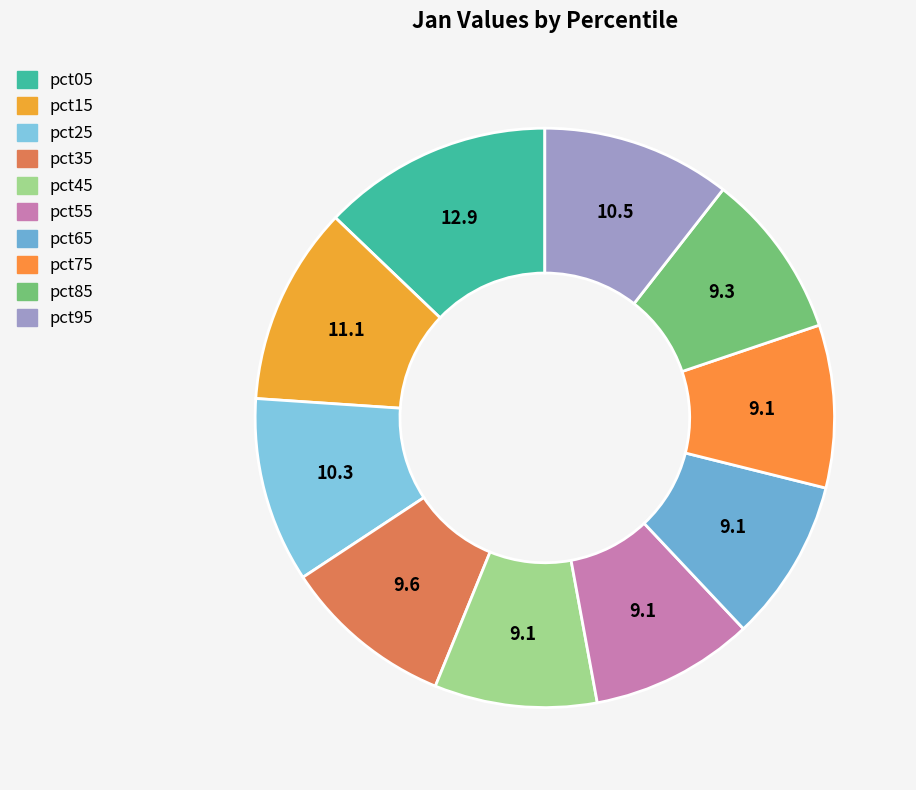

Is there any slice that represents more than half of the pie?

No